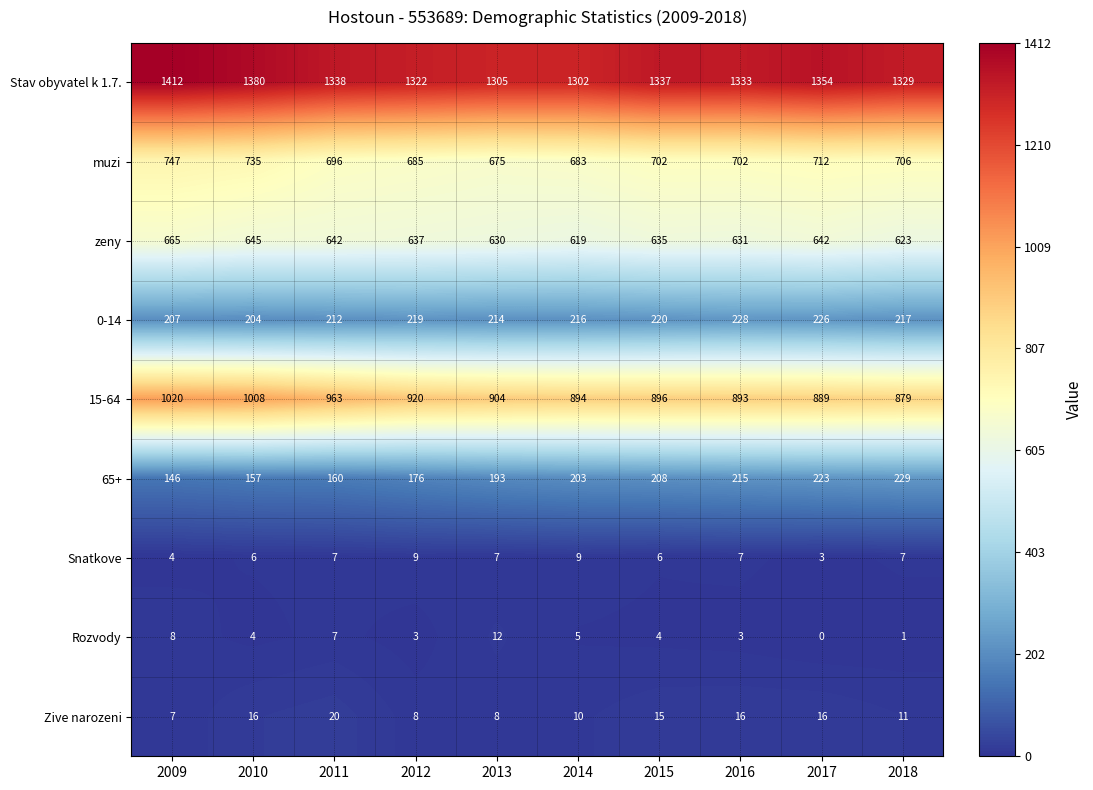

What is the spread (max minus min) of values at 2010?

1376